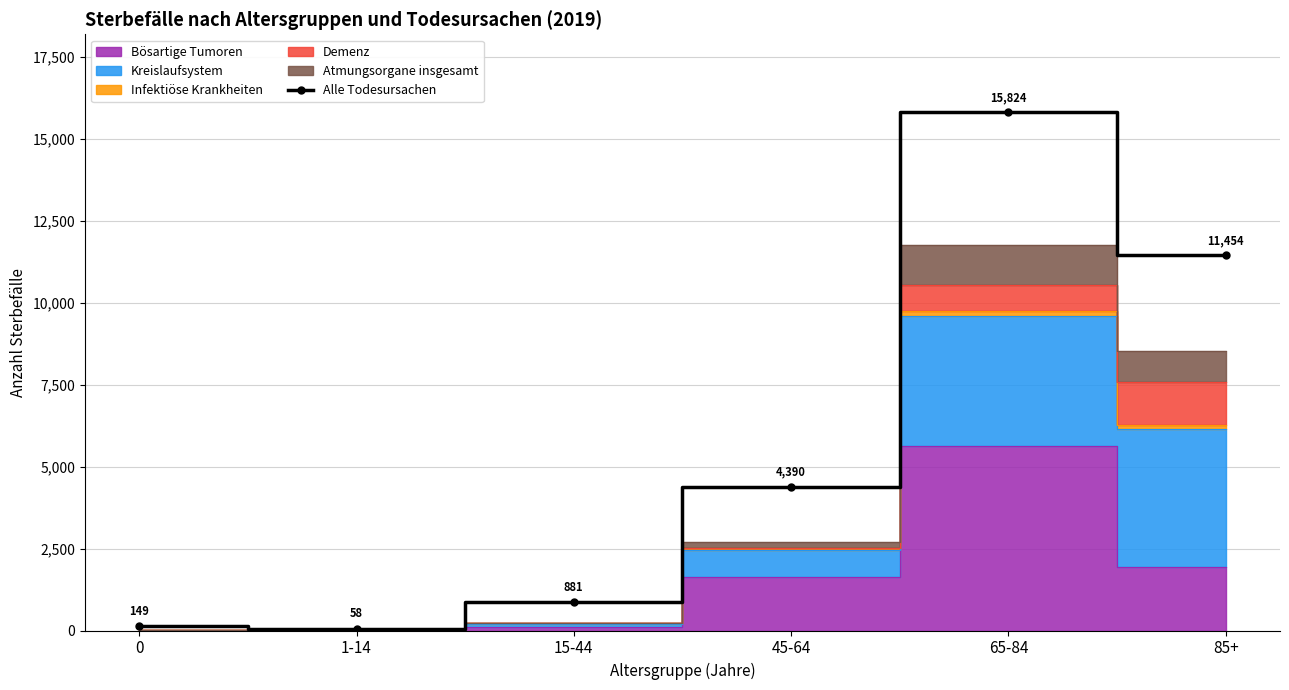

How many data points are above 4390?

2